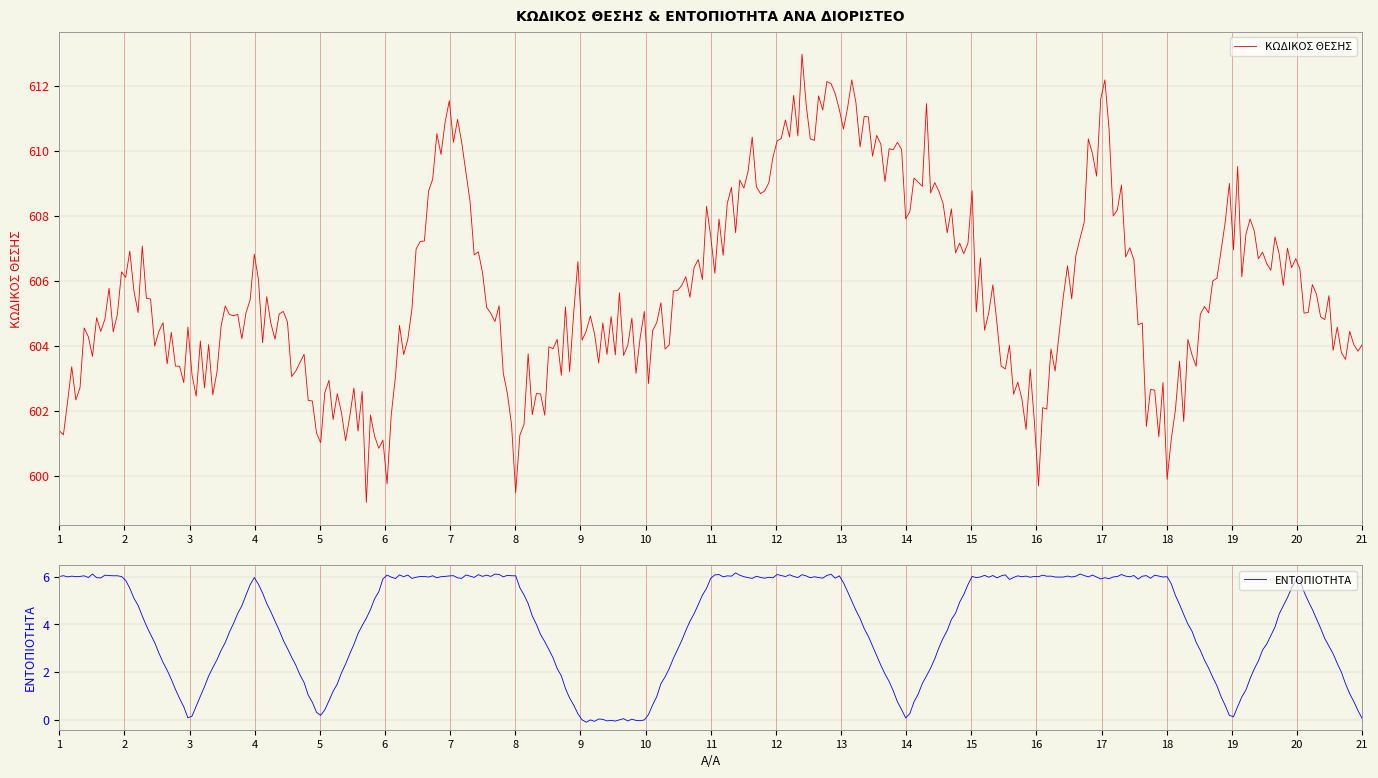

Where is the first local maximum for ΚΩΔΙΚΟΣ ΘΕΣΗΣ?

2